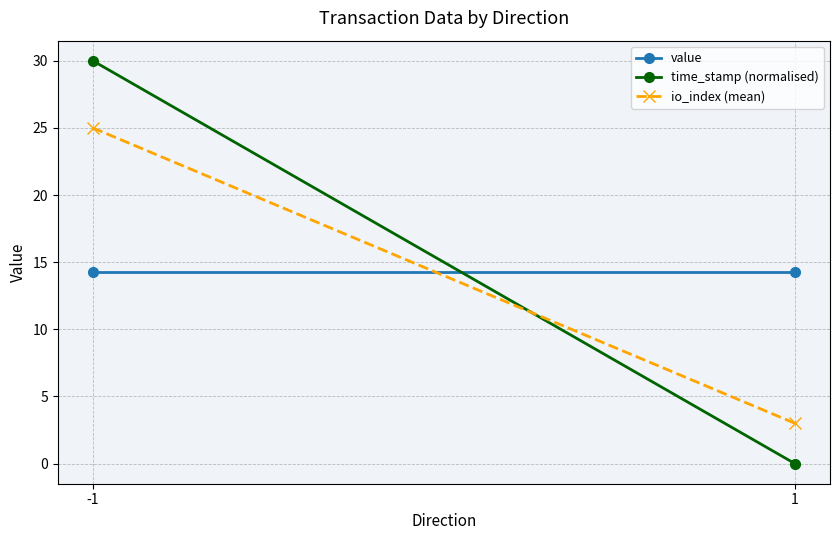

Rank the series at 1 from highest to lowest value.

value, io_index (mean), time_stamp (normalised)